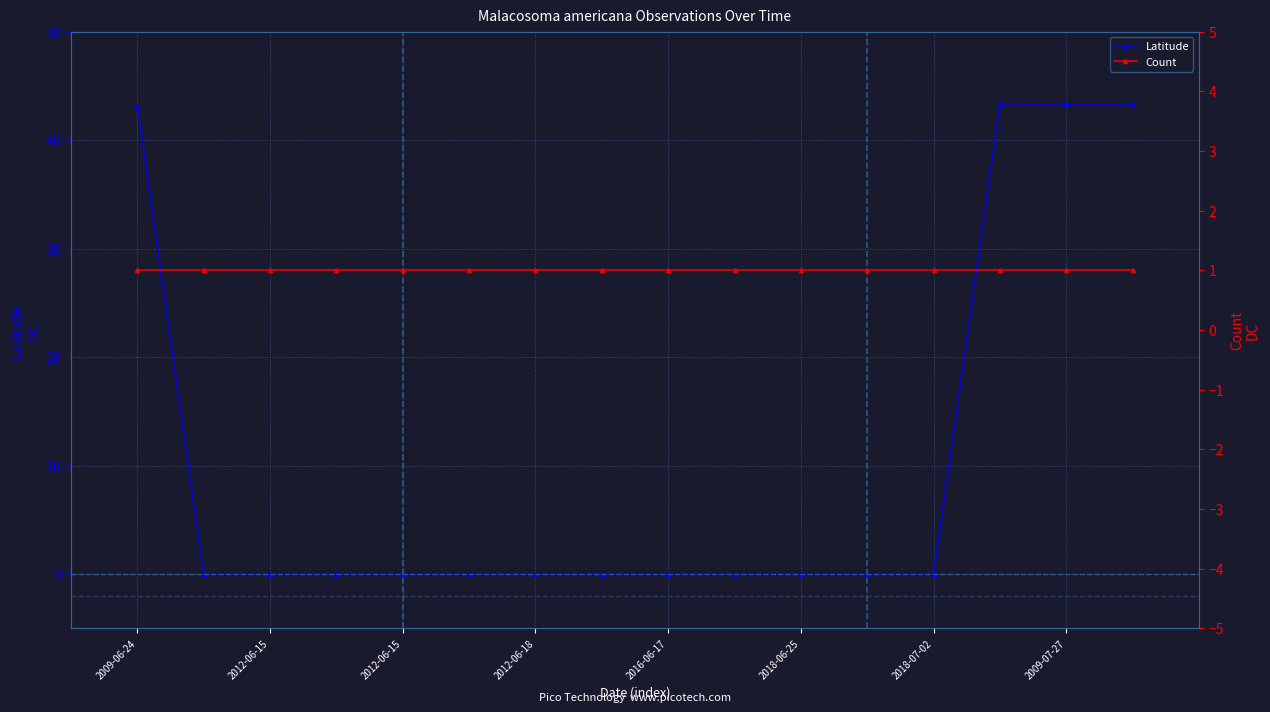

At which label does Count reach its peak?

2009-06-24